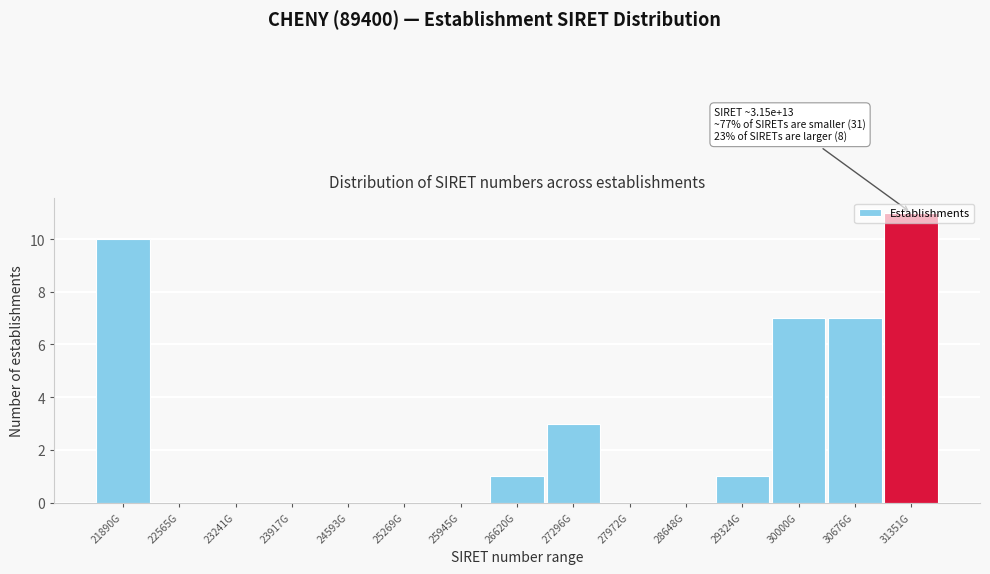

Which category has the highest value across all series?

31351G